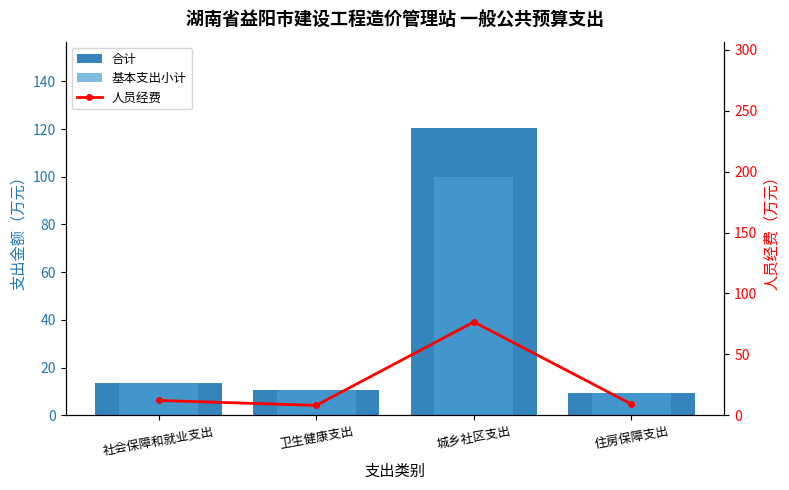

Which series has the widest spread of values?

合计